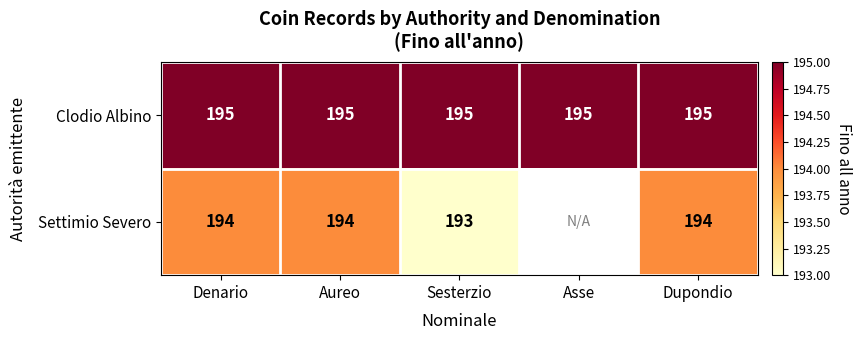

True or false: Settimio Severo has a value of 296.2 at Sesterzio.

False